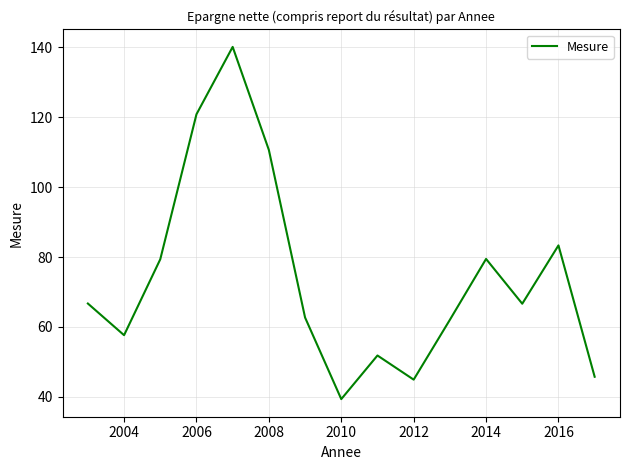

What is the minimum value shown in the chart?

39.4